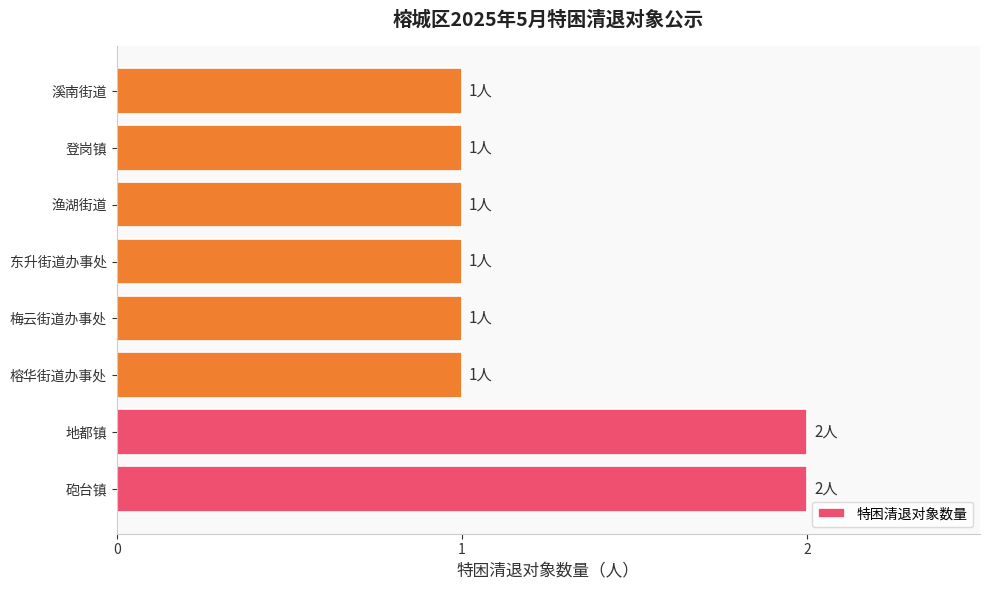

Which has a higher value, 溪南街道 or 砲台镇?

砲台镇